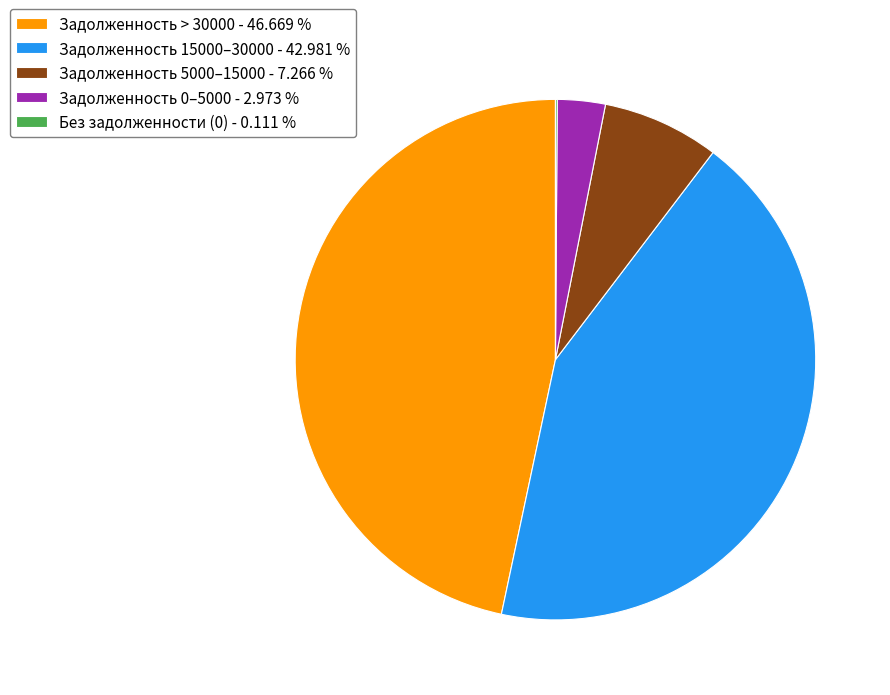

Which category has the biggest portion of the pie?

Задолженность > 30000 - 46.669 %